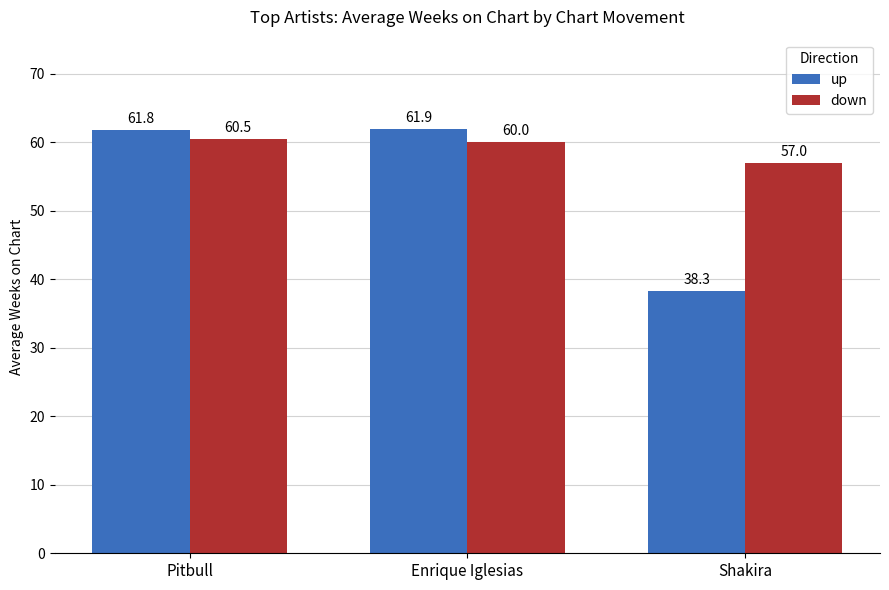

Which series has the largest total across all categories?

down